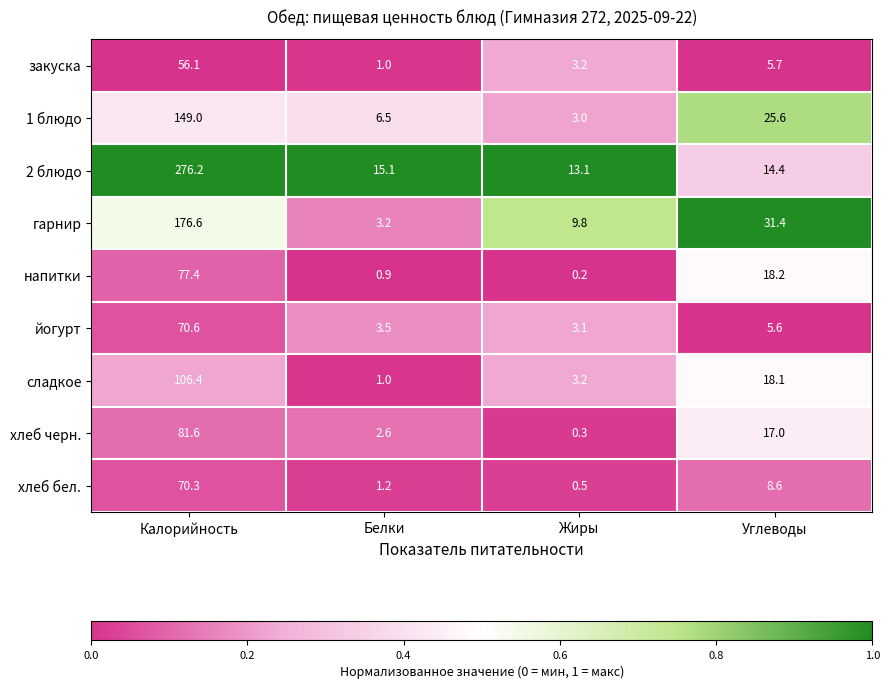

What is the sum of the хлеб черн. values at Жиры and Калорийность?

81.9